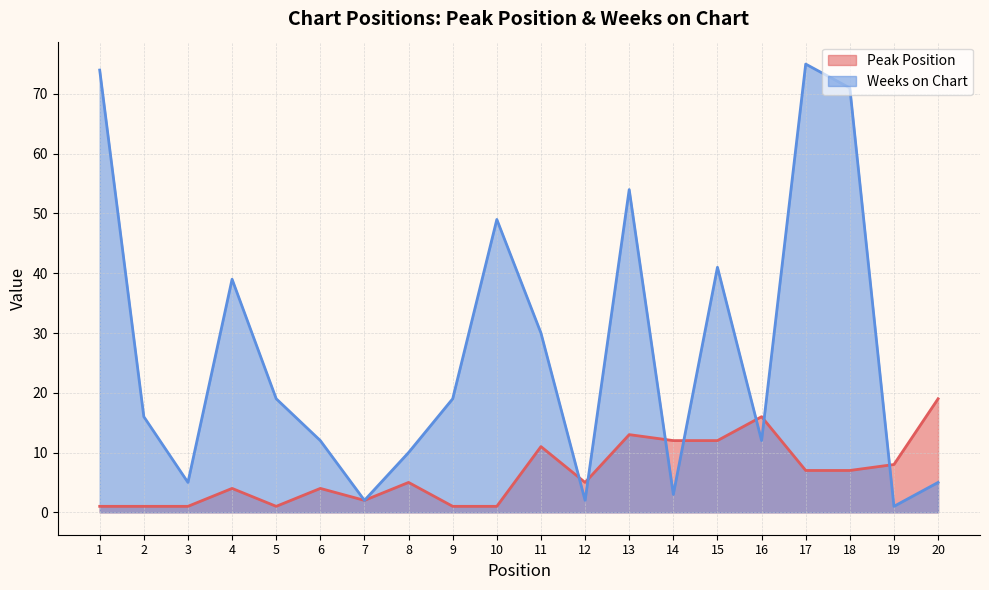

Is the value of Weeks on Chart at 17 greater than the value of Peak Position at 9?

Yes